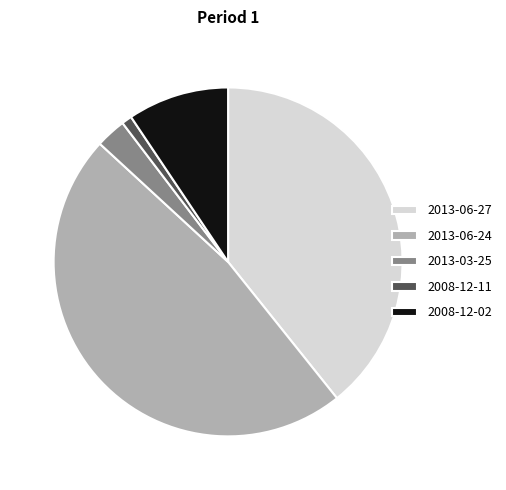

Between 2008-12-11 and 2008-12-02, which is larger?

2008-12-02